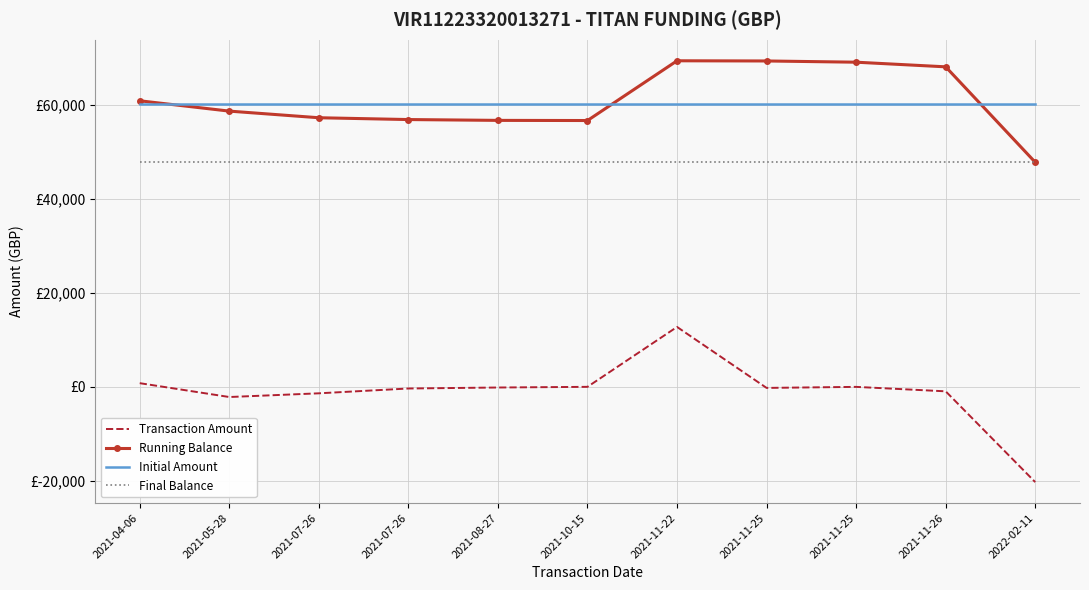

What are all the series names shown in the legend?

Transaction Amount, Running Balance, Initial Amount, Final Balance